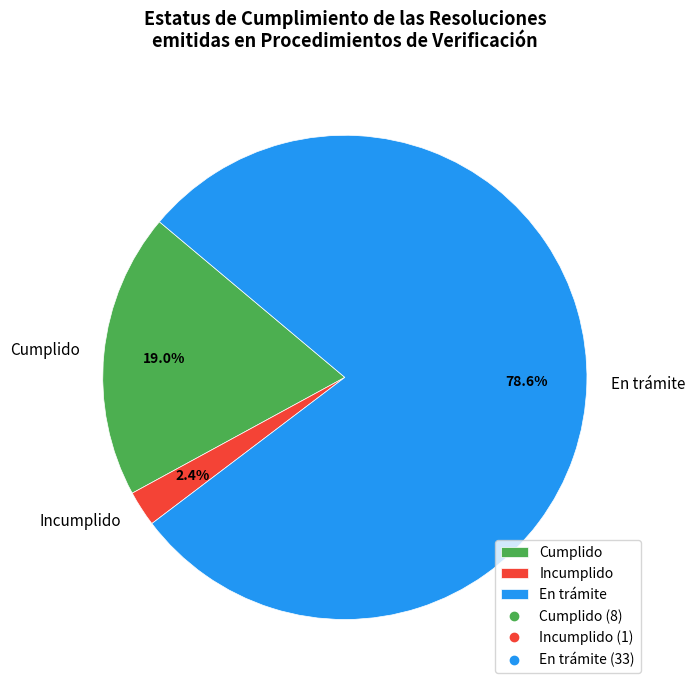

Rank the categories by value from highest to lowest.

En trámite, Cumplido, Incumplido